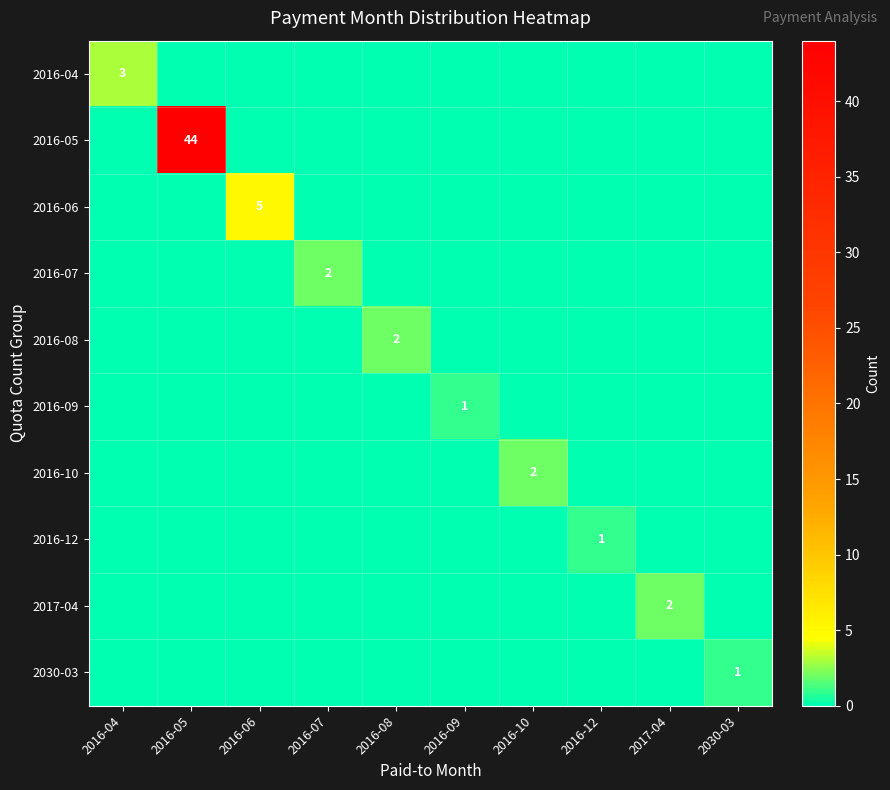

At which category does the chart reach its minimum across all series?

2016-05